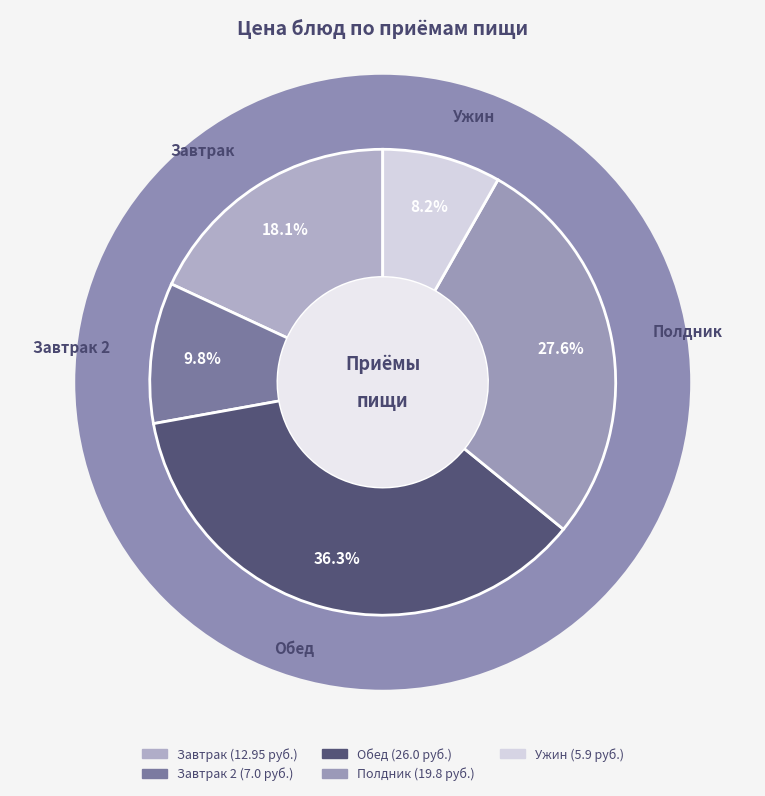

Is the sum of Полдник and Ужин greater than half?

No